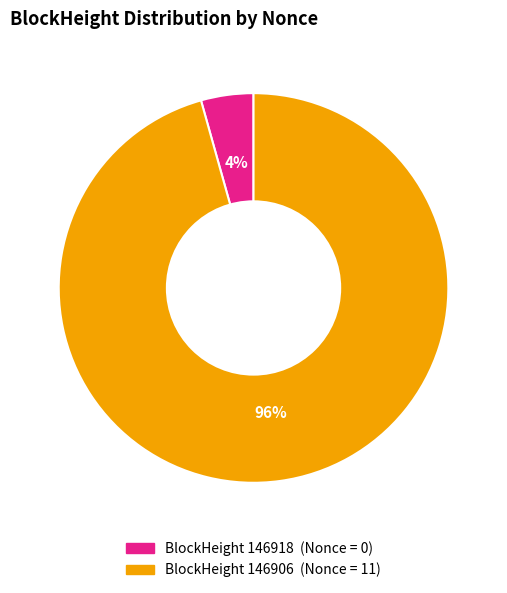

Does any single category account for the majority?

Yes